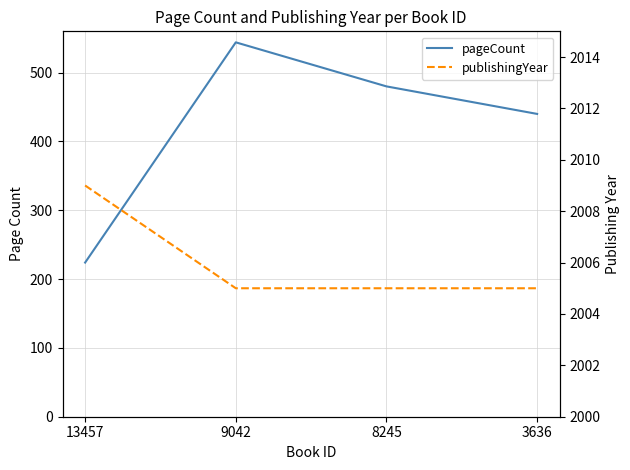

What is the smallest value displayed?

224